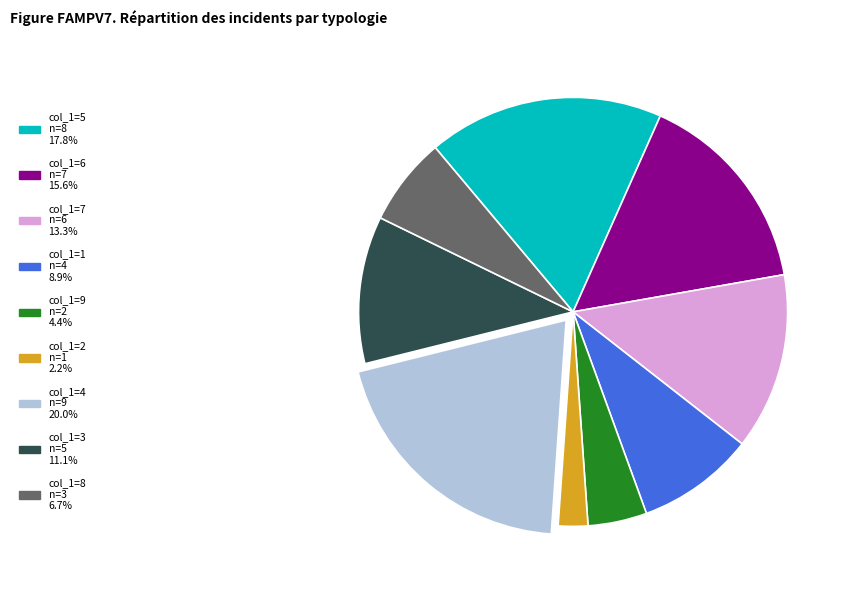

Does any single category account for the majority?

No